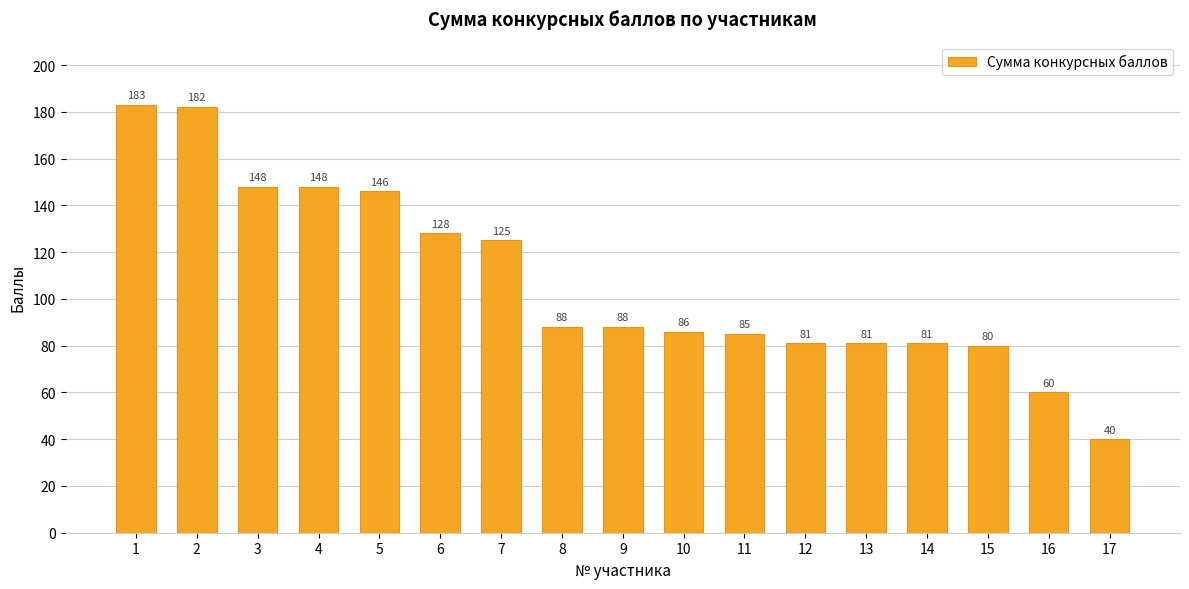

What is the value of the 17th bar from the left?

40